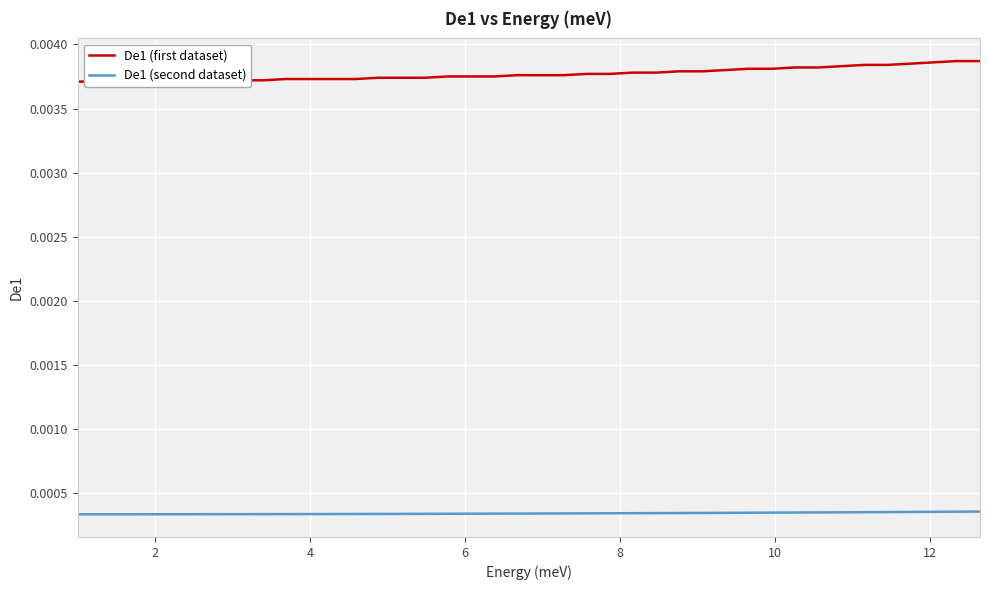

Is this an area chart (filled region under the line)?

No